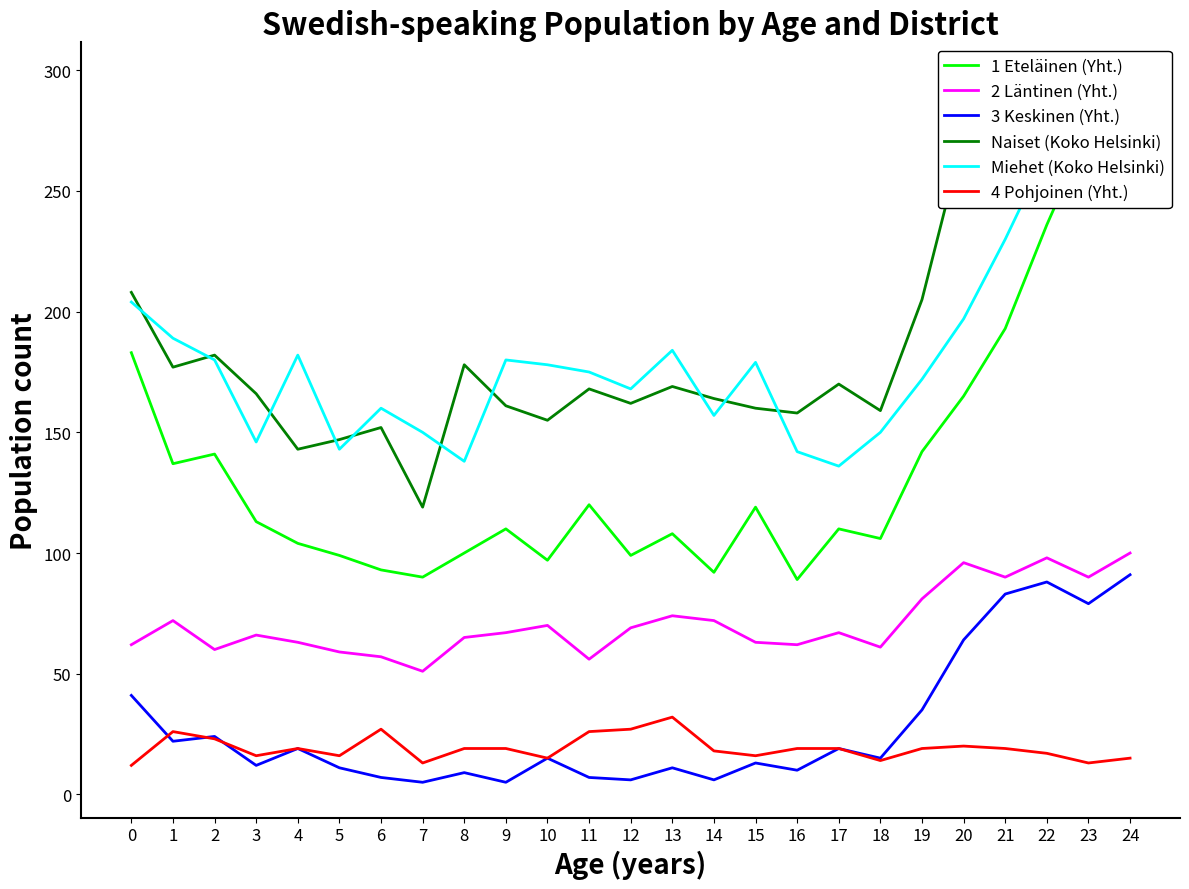

What is the average value of the 3 Keskinen (Yht.) series?

28